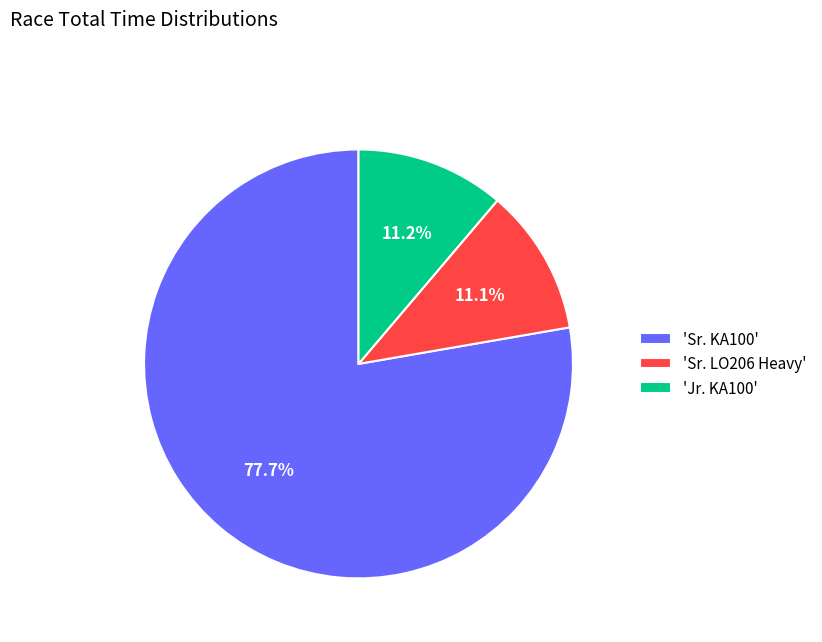

Which has a higher value, 'Sr. KA100' or 'Jr. KA100'?

'Sr. KA100'